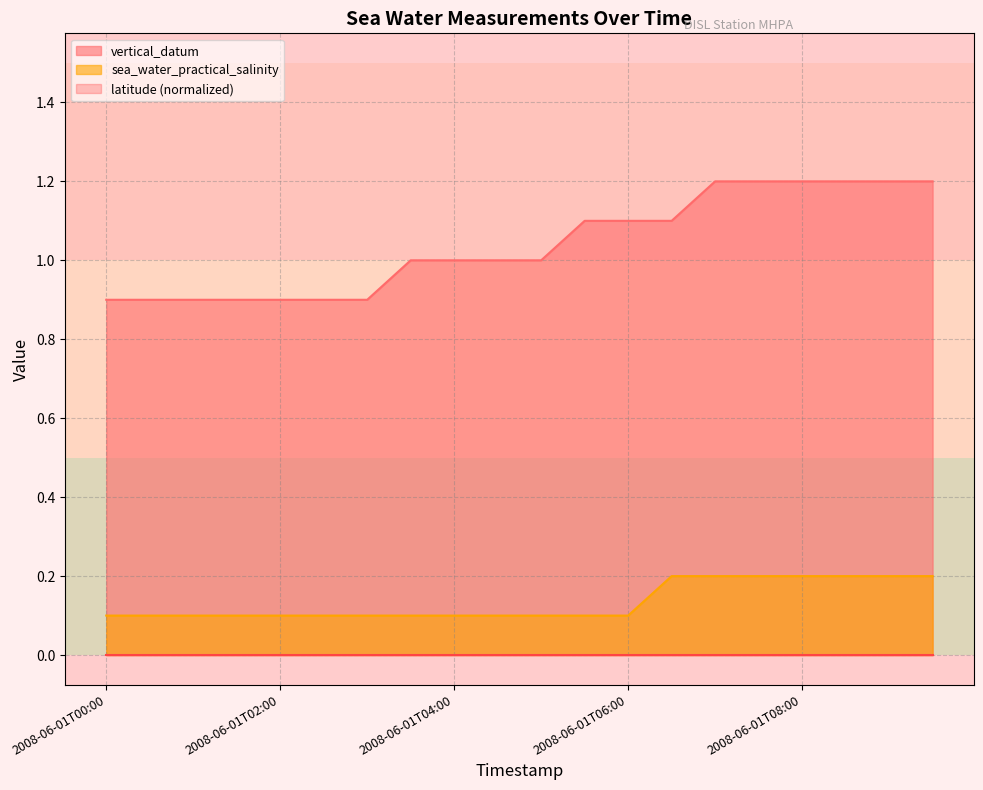

What is the sum of the sea_water_practical_salinity values at 2008-06-01T04:00 and 2008-06-01T09:00?

0.3